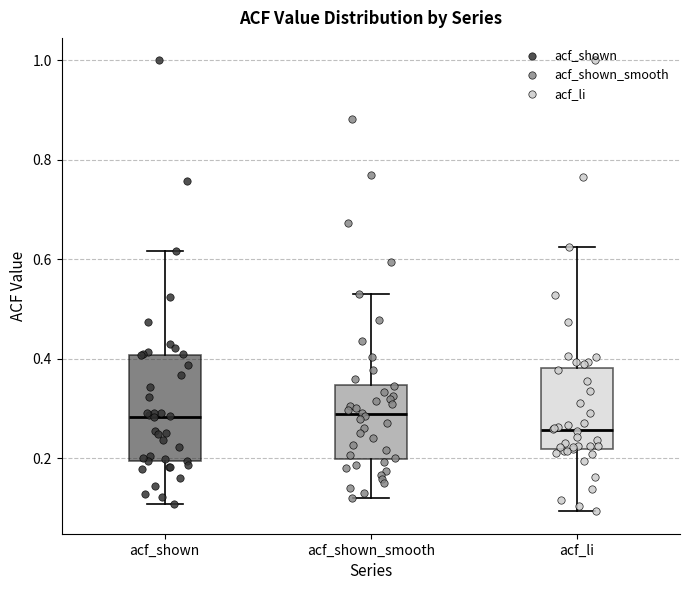

Reading left to right, read every box against the y-axis: the position of its median line, the range the box covers, and the ends of its whiskers. The values are not printed on the chart, so give them approximately, as read against the axis.

acf_shown: median 0.28, box 0.20 to 0.40, whiskers 0.10 to 0.62
acf_shown_smooth: median 0.28, box 0.20 to 0.34, whiskers 0.12 to 0.54
acf_li: median 0.26, box 0.22 to 0.38, whiskers 0.10 to 0.62